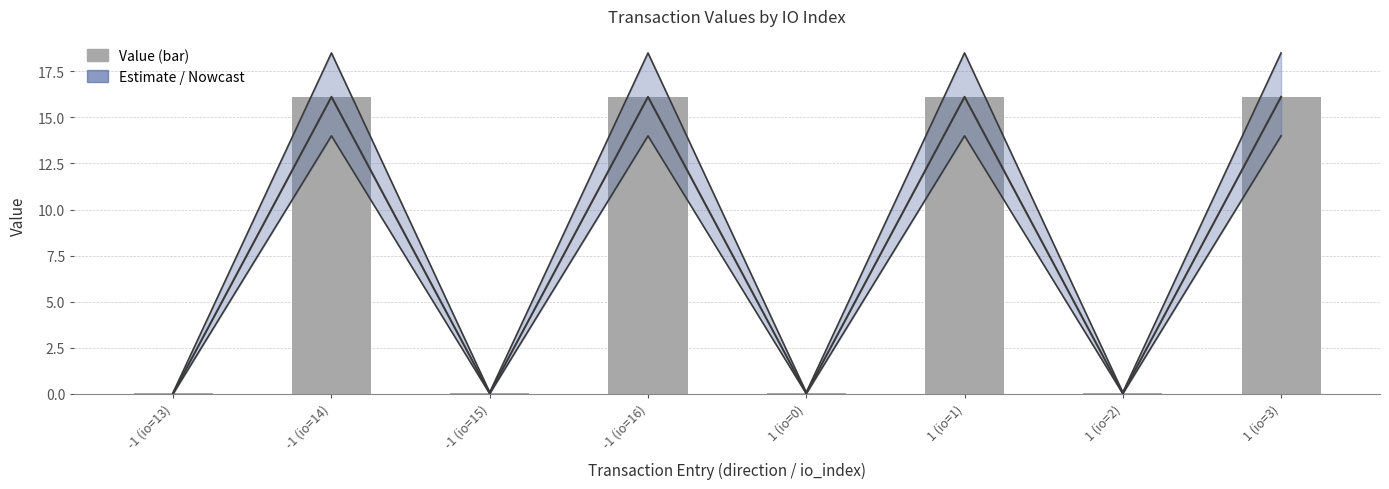

Reading right to left, extract all data points from this chart.

1 (io=3)=16.1	1 (io=2)=0.0	1 (io=1)=16.1	1 (io=0)=0.0	-1 (io=16)=16.1	-1 (io=15)=0.0	-1 (io=14)=16.1	-1 (io=13)=0.0